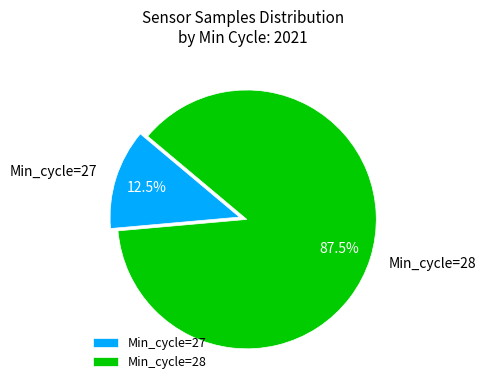

Rank the categories by value from highest to lowest.

Min_cycle=28, Min_cycle=27